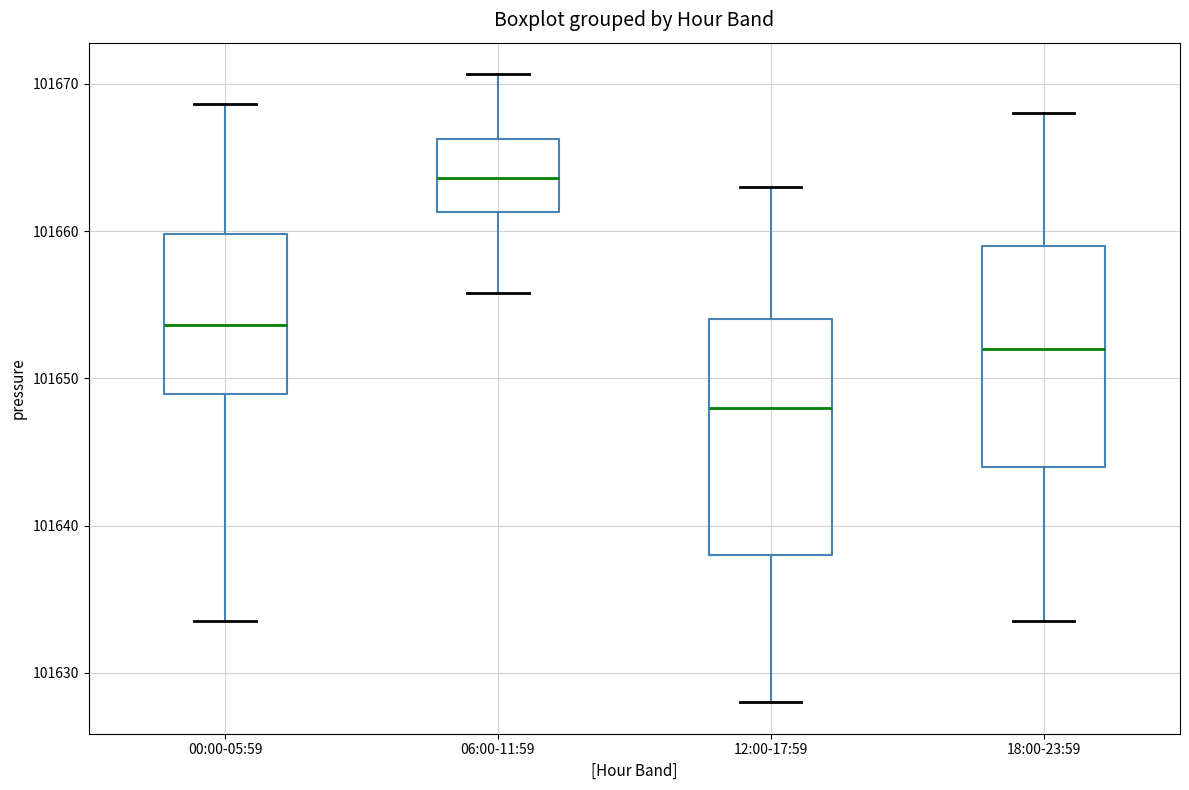

Where does the median line of the box for 12:00-17:59 sit on the y-axis? The values are not printed on the chart, so give them approximately, as read against the axis.

101648